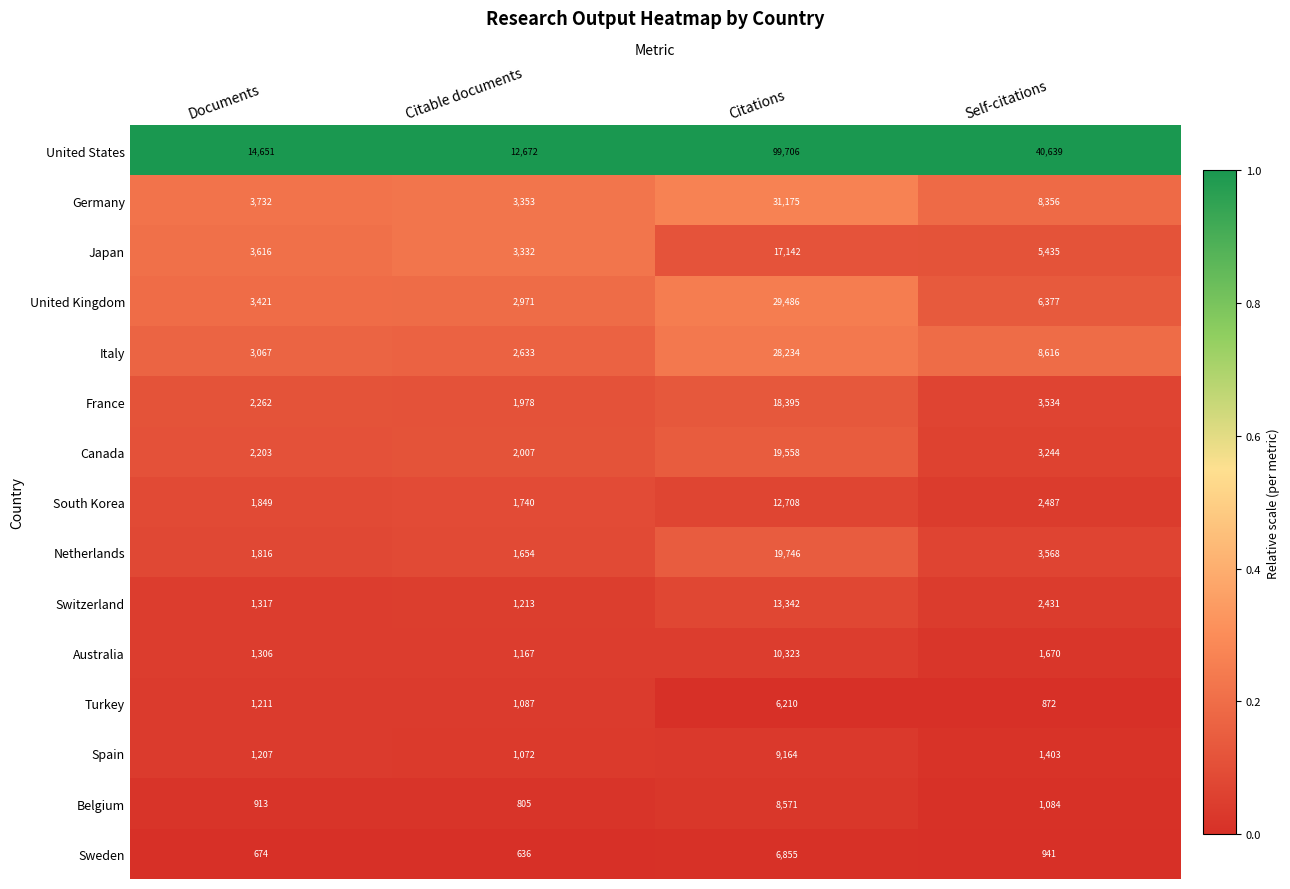

Which series has the largest total across all categories?

United States